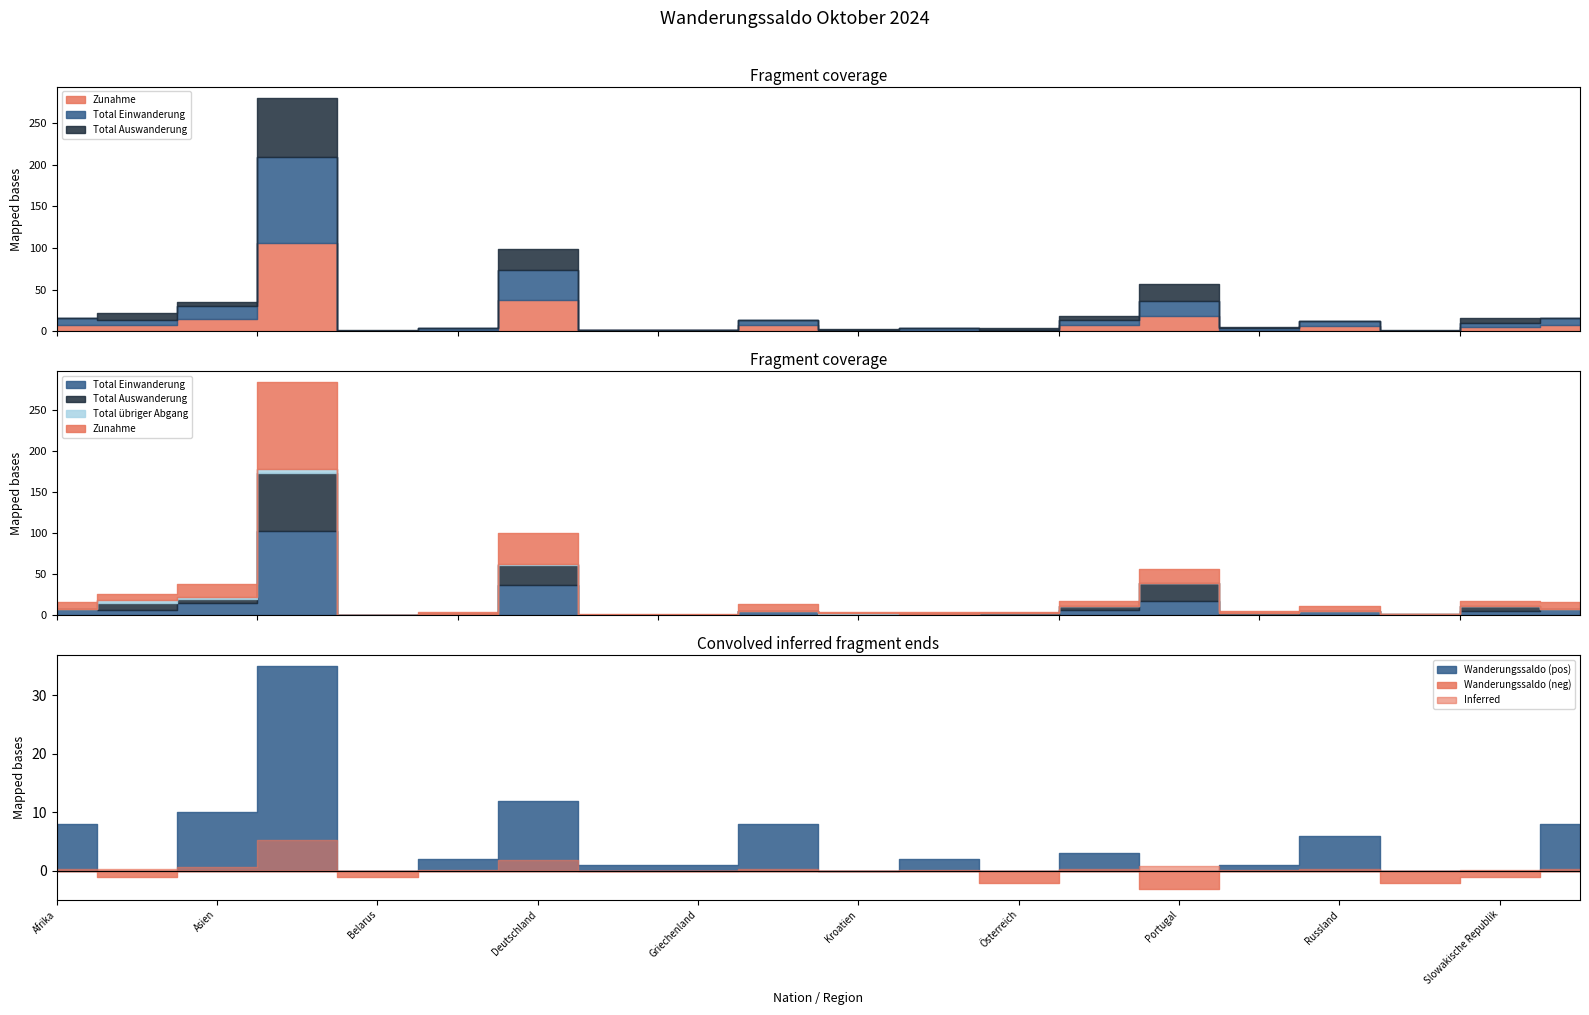

What is the difference between the highest and lowest values at Türkei?

8